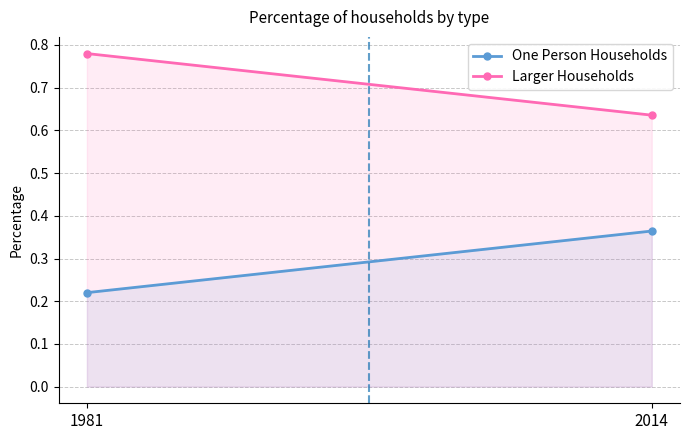

True or false: One Person Households has a value of 0.2 at 1981.

True